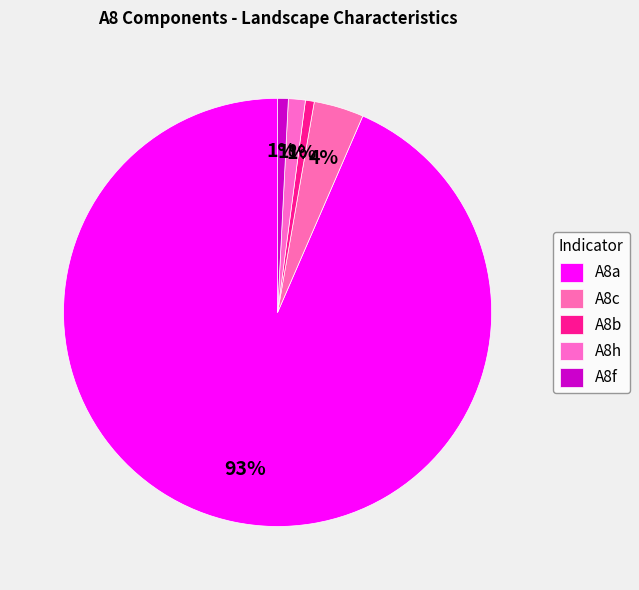

Which category has the biggest portion of the pie?

A8a